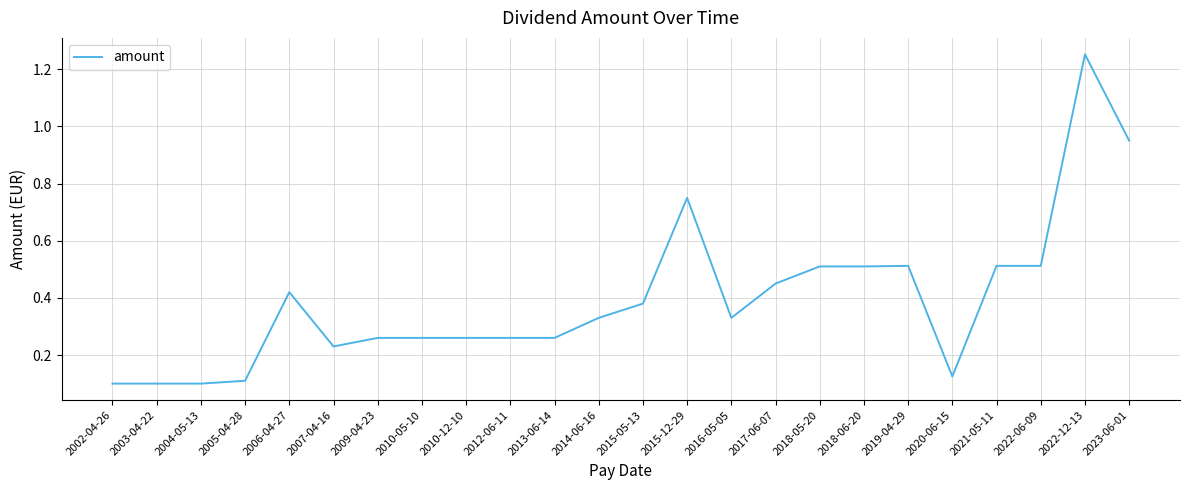

Which label corresponds to the largest value in the chart?

2022-12-13